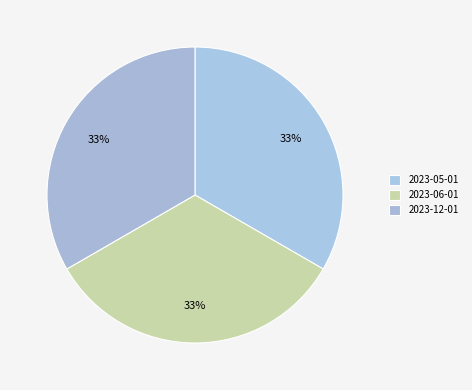

How many segments does this pie chart have?

3